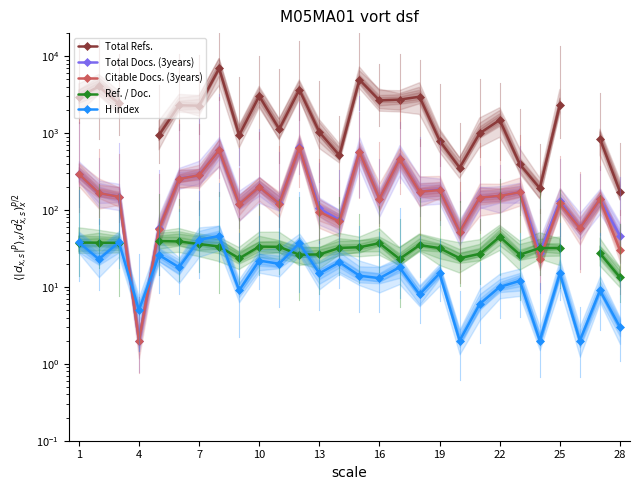

What is the average value of the H index series?

17.4